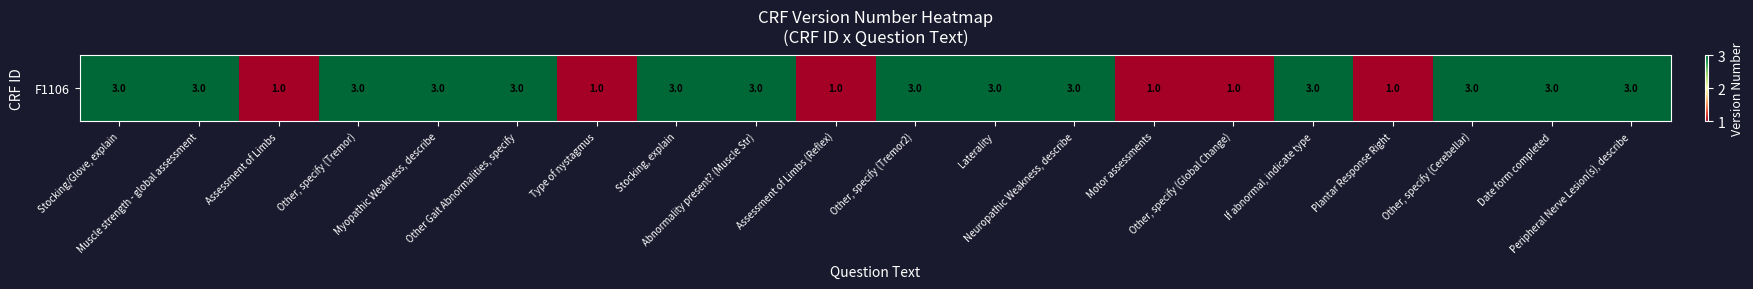

What is the maximum value shown in the chart?

3